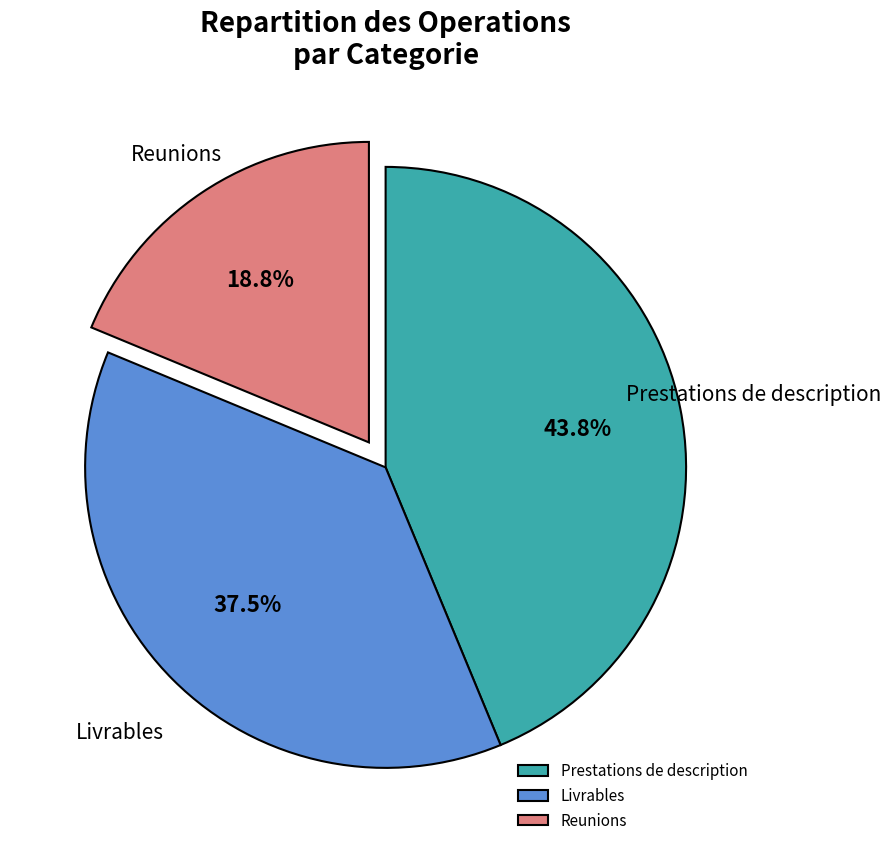

How much of the chart is everything except Reunions?

81.2%